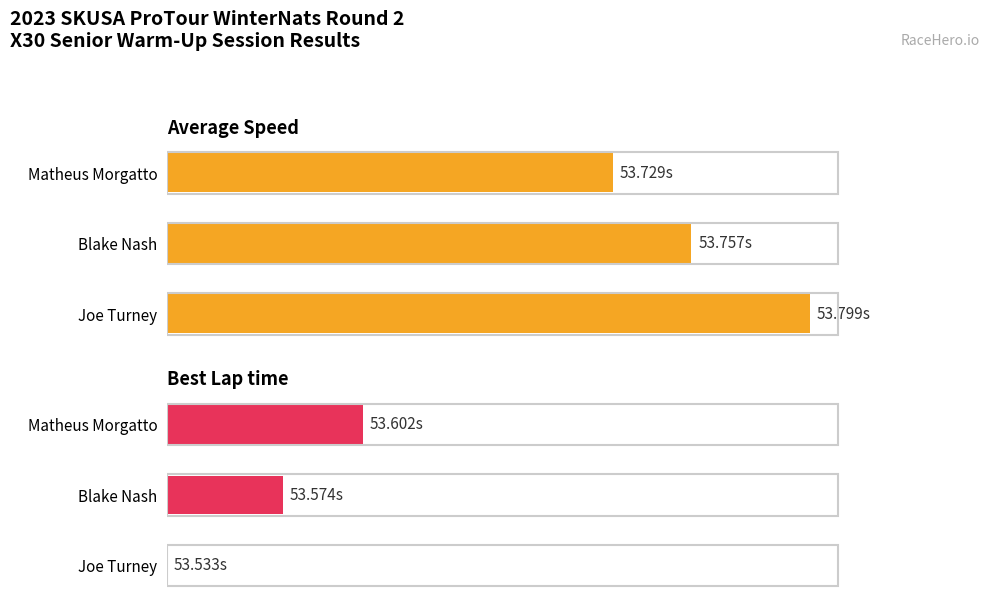

Are the bars horizontal?

Yes